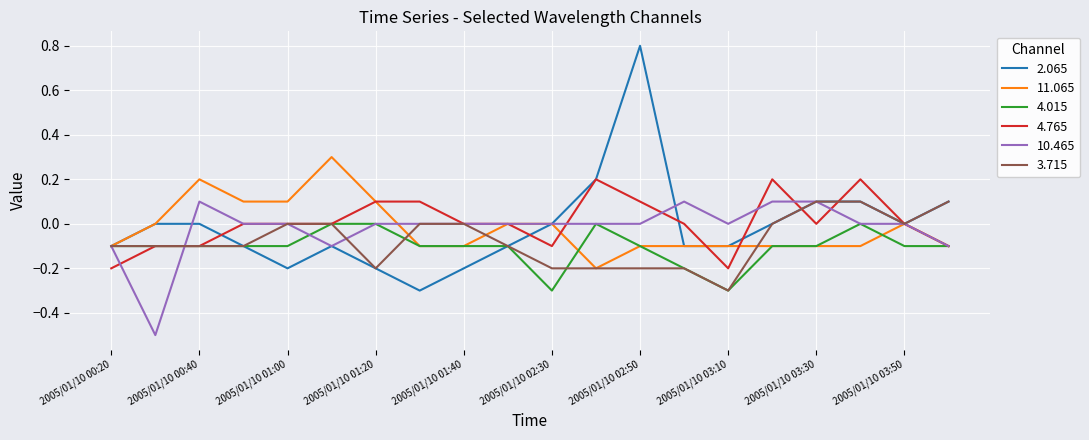

Is this an area chart (filled region under the line)?

No